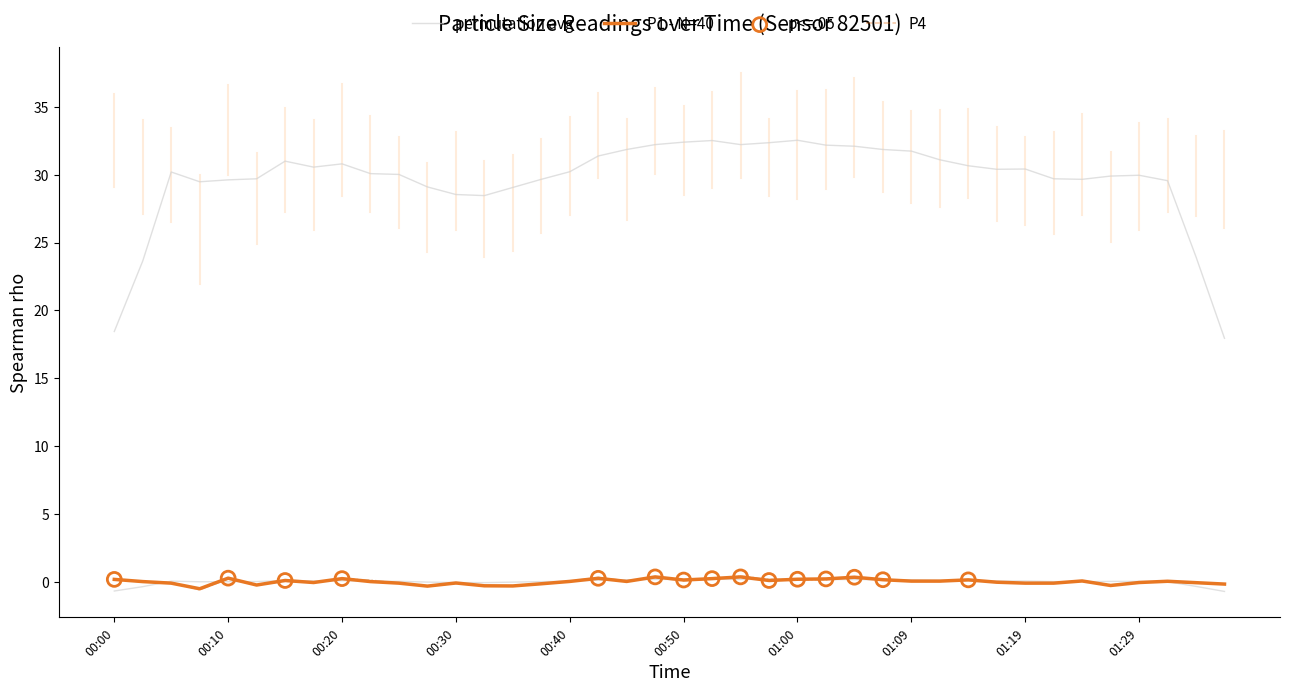

Which series reaches the maximum Y coordinate?

P0